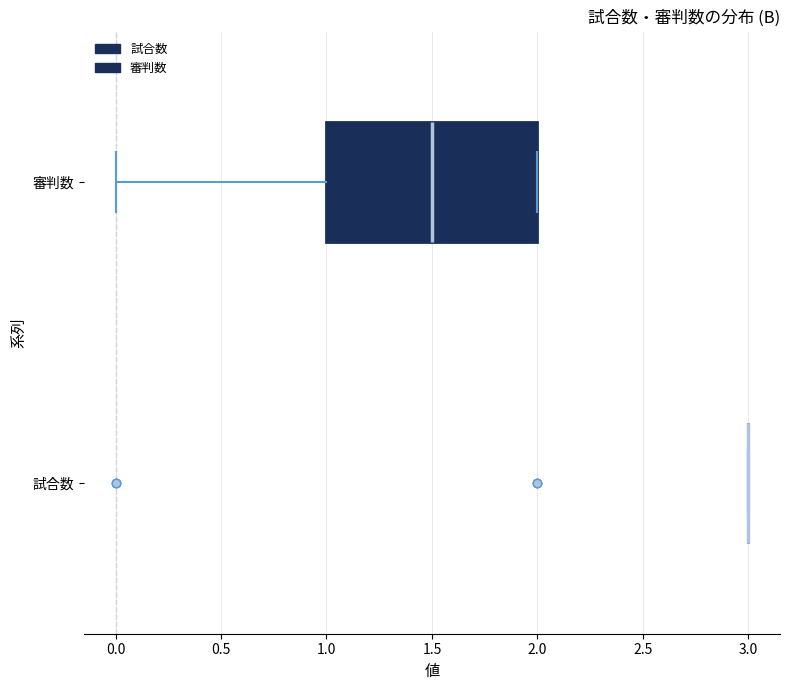

Reading bottom to top, read every box against the x-axis: the position of its median line, the range the box covers, and the ends of its whiskers. The values are not printed on the chart, so give them approximately, as read against the axis.

試合数: box collapsed to a line at 3.0, whiskers 3.0 to 3.0
審判数: median 1.5, box 1.0 to 2.0, whiskers 0.0 to 2.0